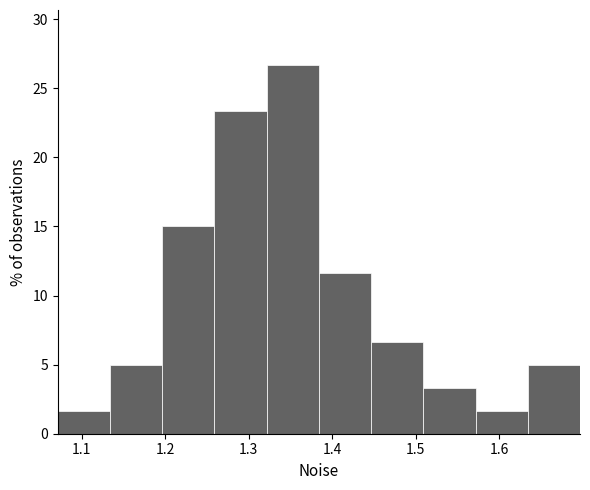

What is the height of the bar covering 1.57 to 1.63 on the x-axis? Neither the bar edges nor the heights are printed on the chart, so give them approximately, as read against the axes.

1.5